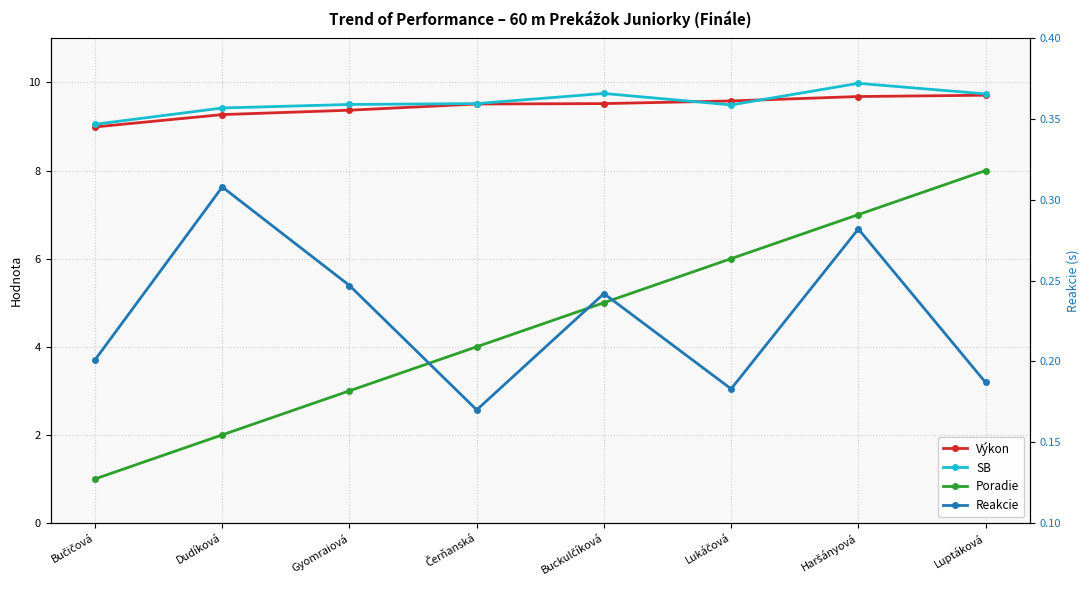

True or false: Reakcie and Výkon cross at least once.

False